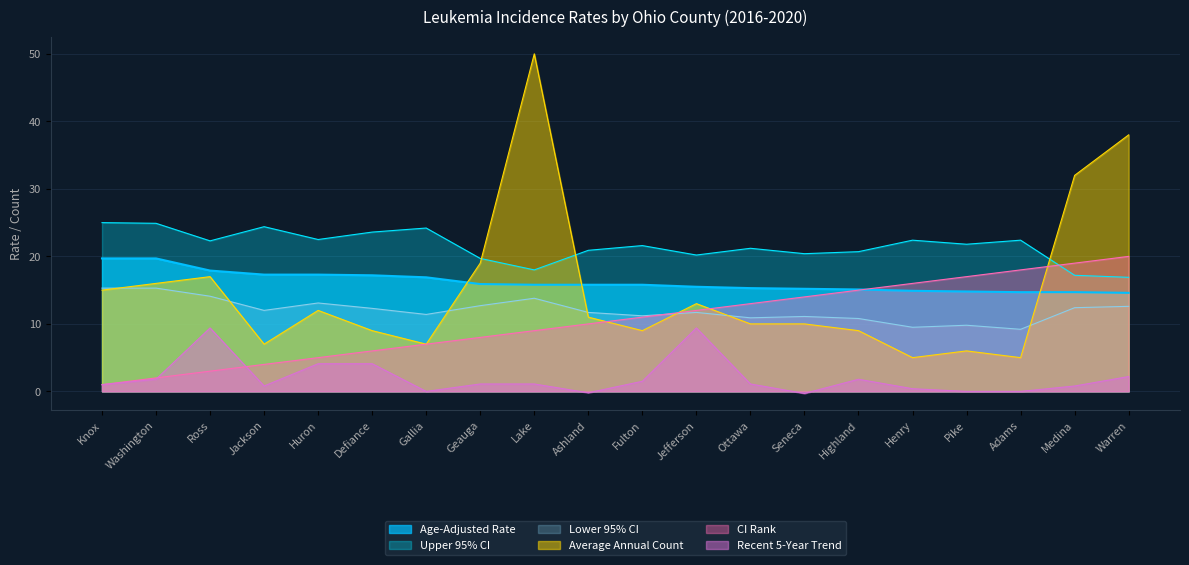

What is the difference between the maximum and minimum values in the Lower 95% CI series?

6.1